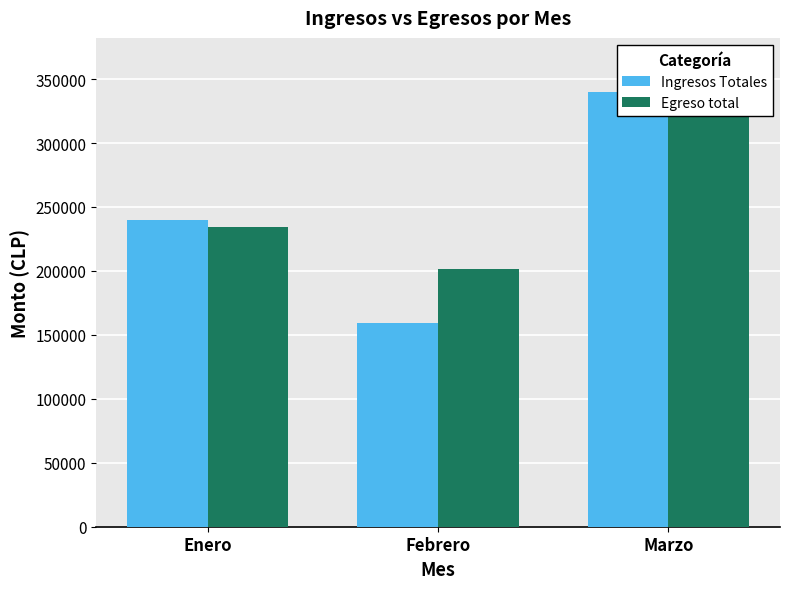

What is the label of the 2nd bar from the left?

Febrero